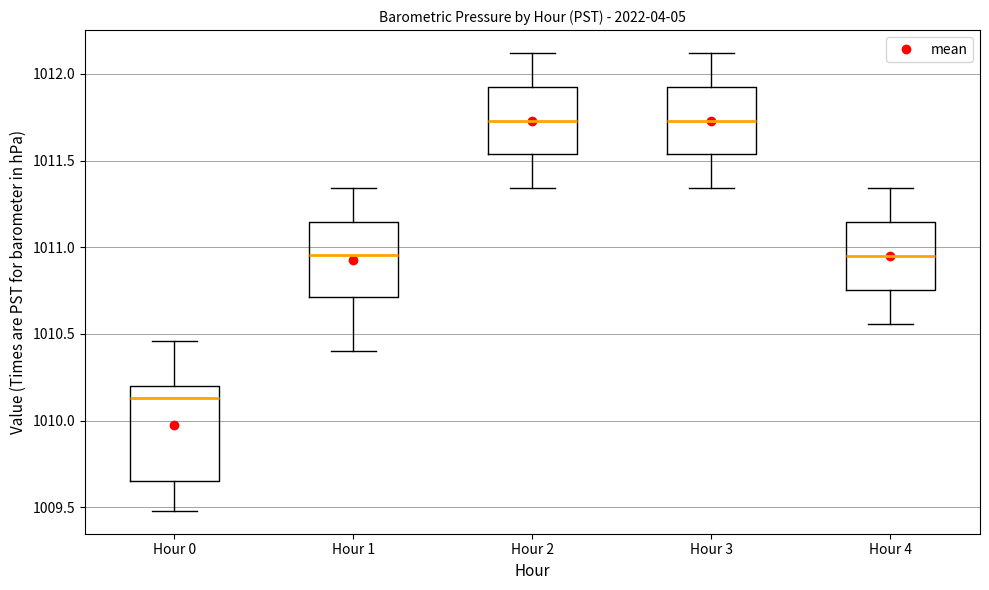

Comparing the boxes themselves (not the whiskers), which one is the tallest?

Hour 0